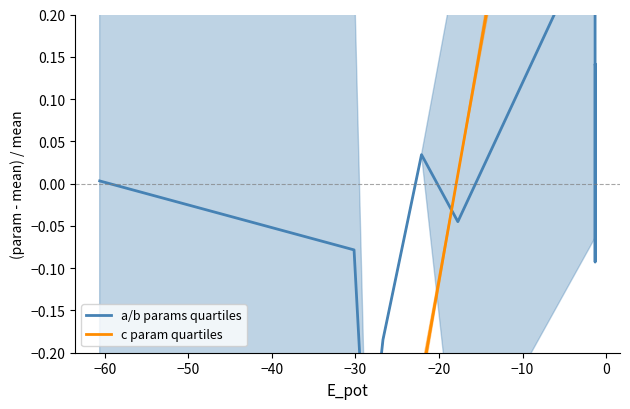

Count the number of categories in the chart.

14